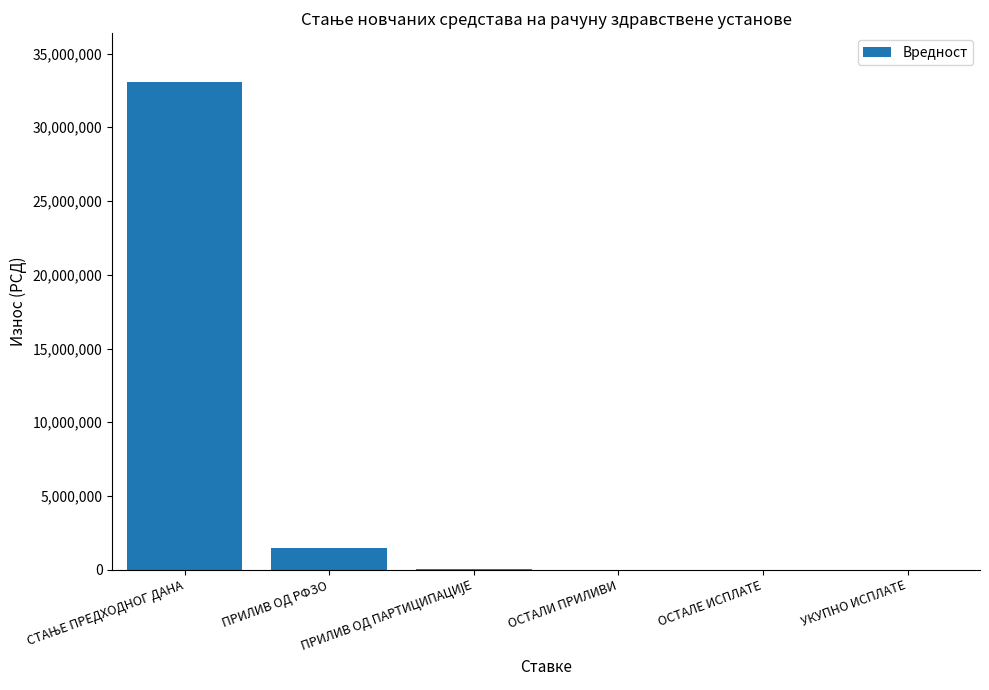

How many data points does each series have?

6